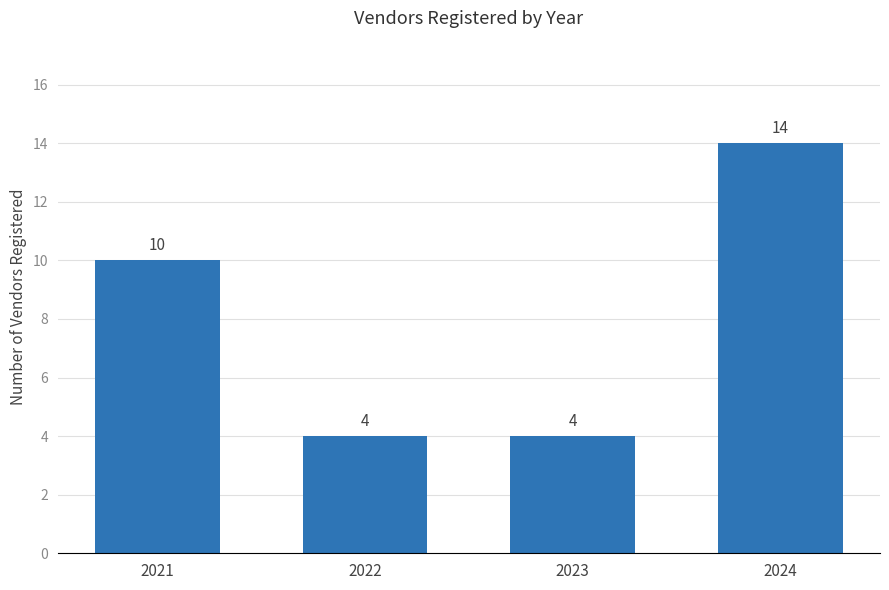

Which has a higher value, 2024 or 2021?

2024